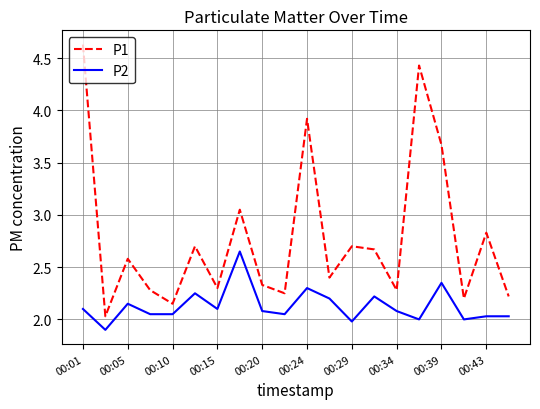

What is the minimum value shown in the chart?

1.9